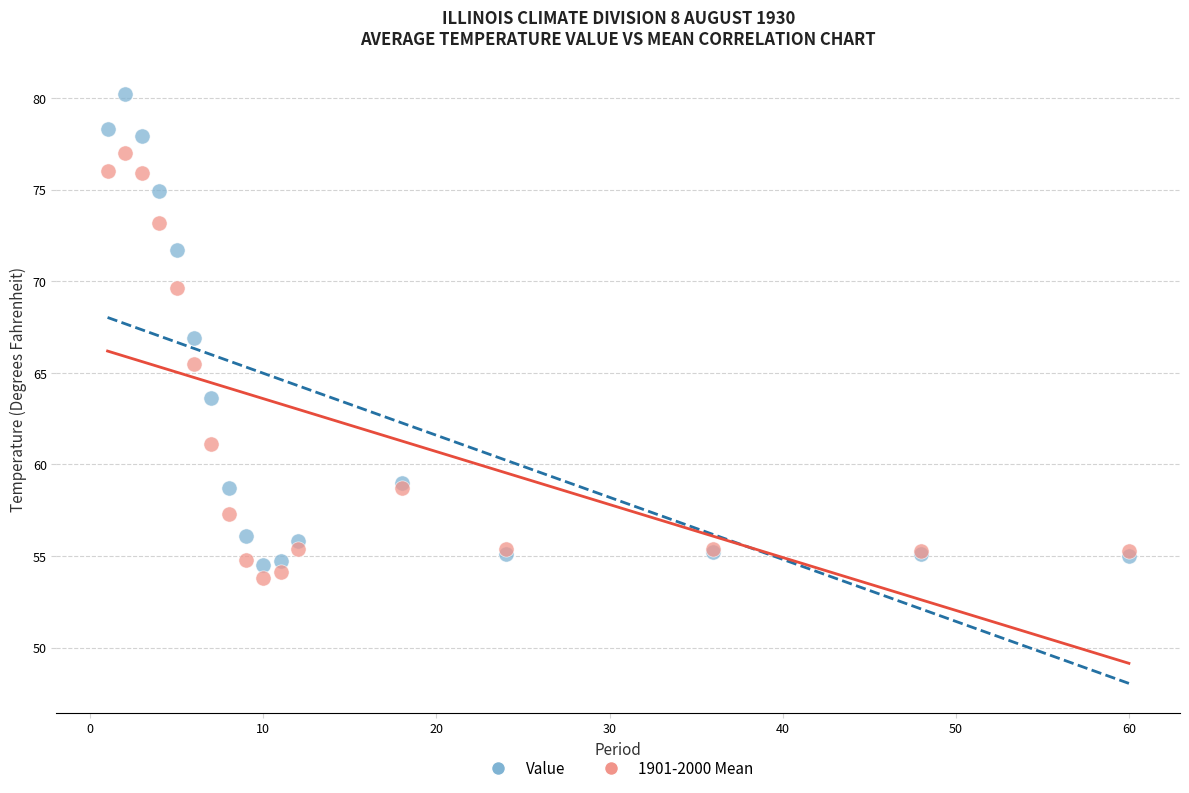

Which series contains the lowest Y value?

1901-2000 Mean